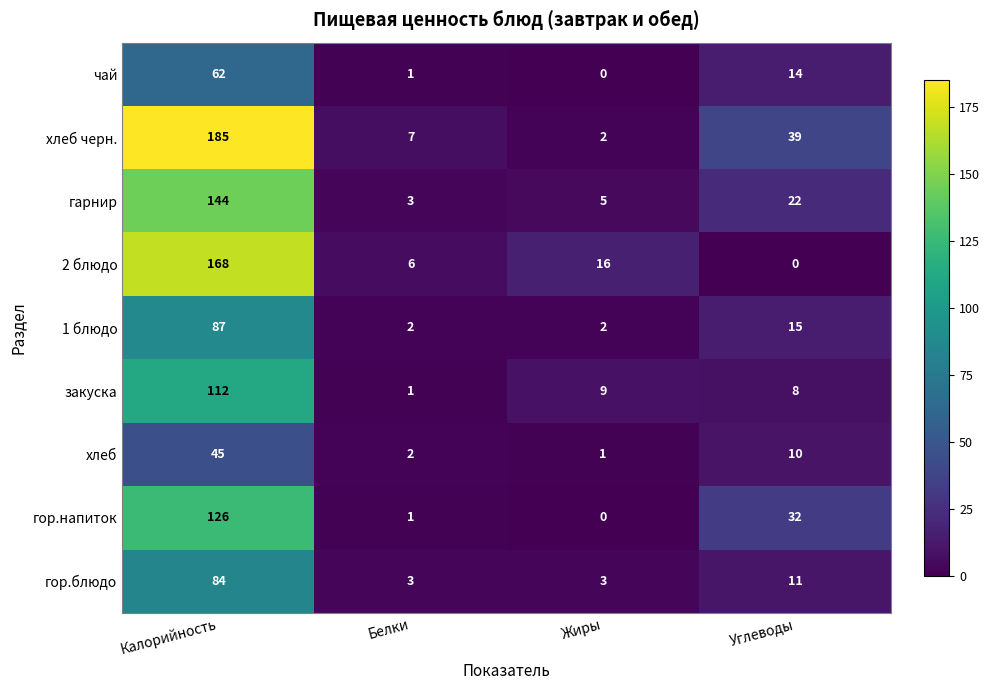

At how many categories does at least one series exceed 146?

1